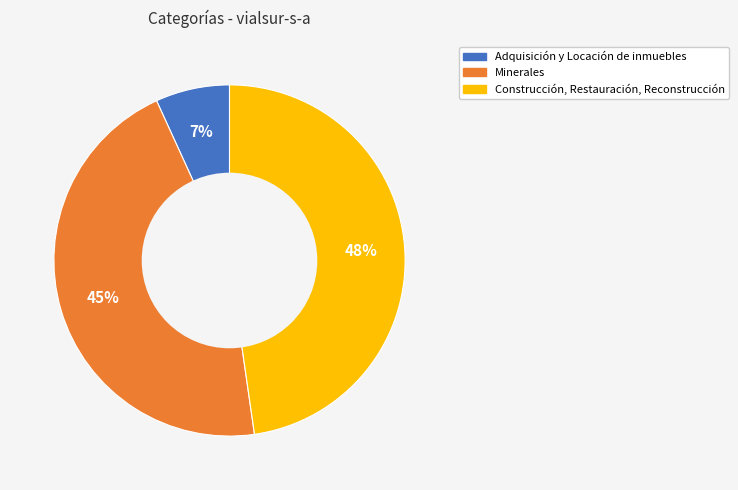

Which category has the smallest portion of the pie?

Adquisición y Locación de inmuebles